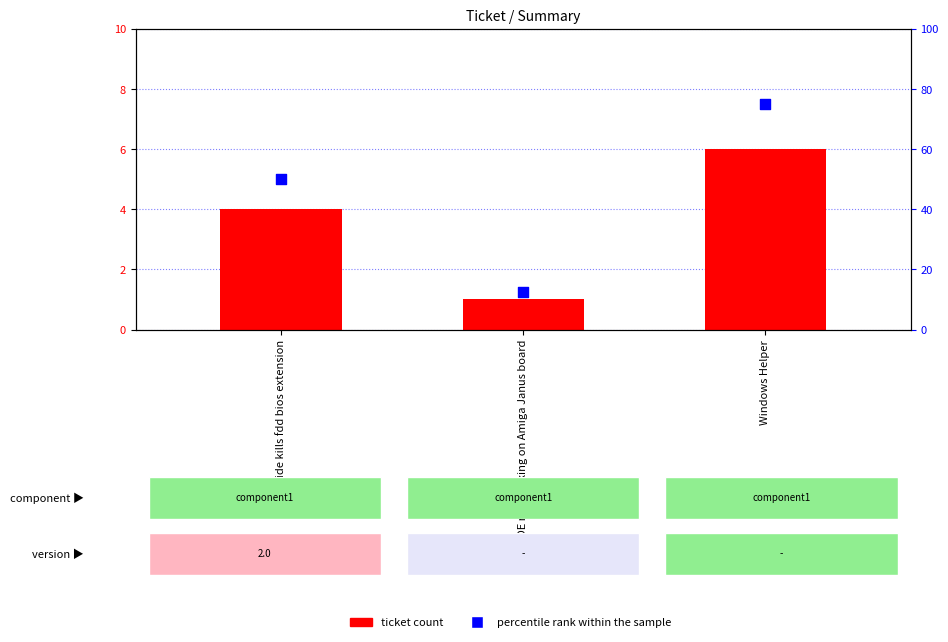

Is the value of percentile rank within the sample at xtide kills fdd bios extension greater than the value of ticket at Windows Helper?

Yes